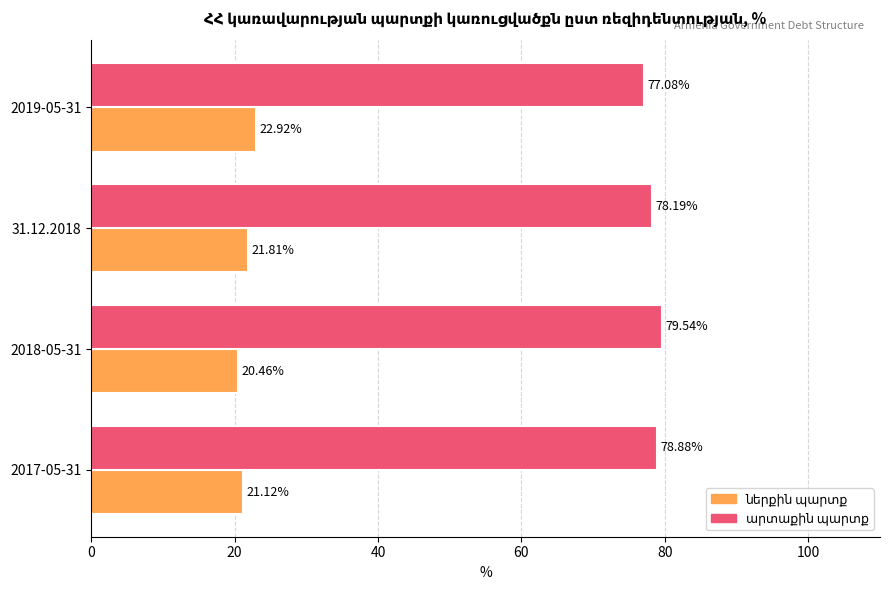

At how many categories does at least one series exceed 47?

4